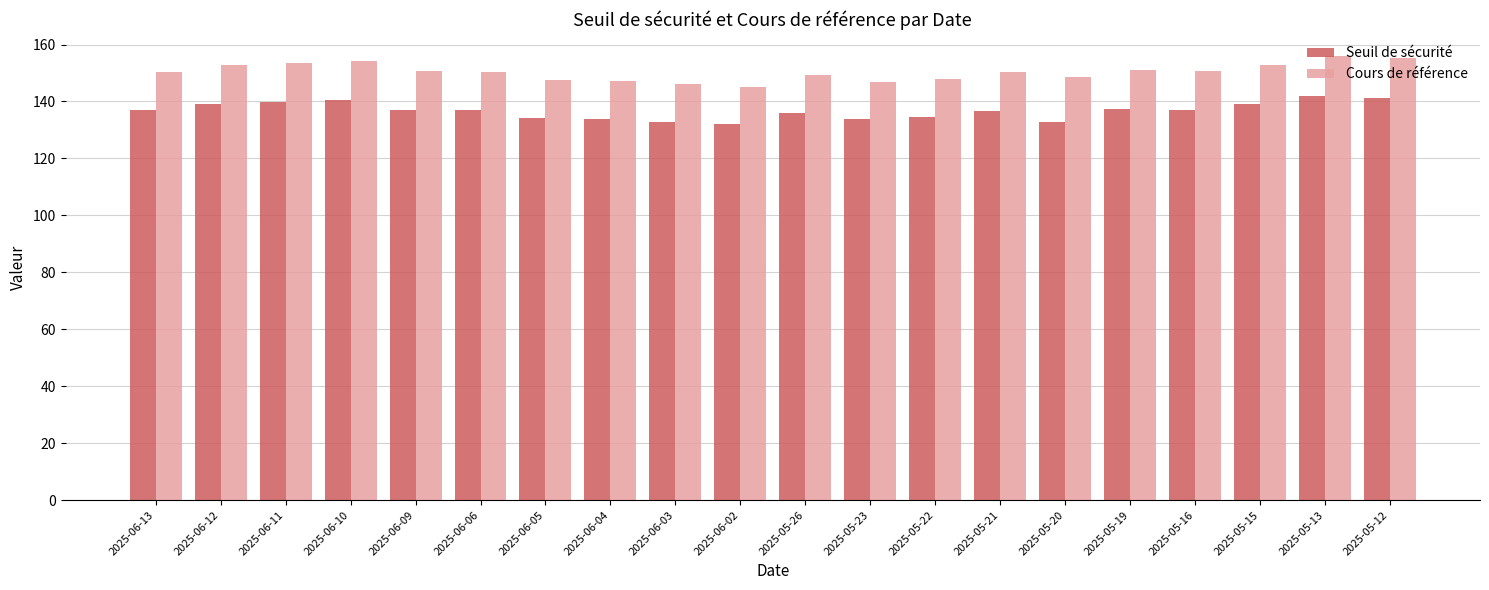

What is the difference between the maximum and minimum values in the Seuil de sécurité series?

9.7